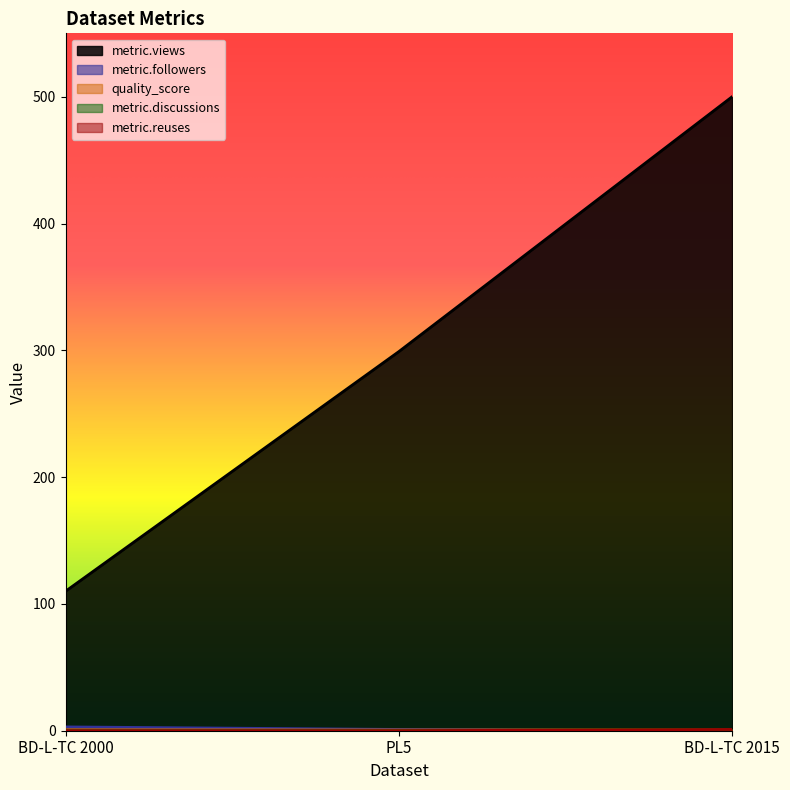

List the labels in order of metric.views value, largest first.

BD-L-TC 2015, PL5, BD-L-TC 2000